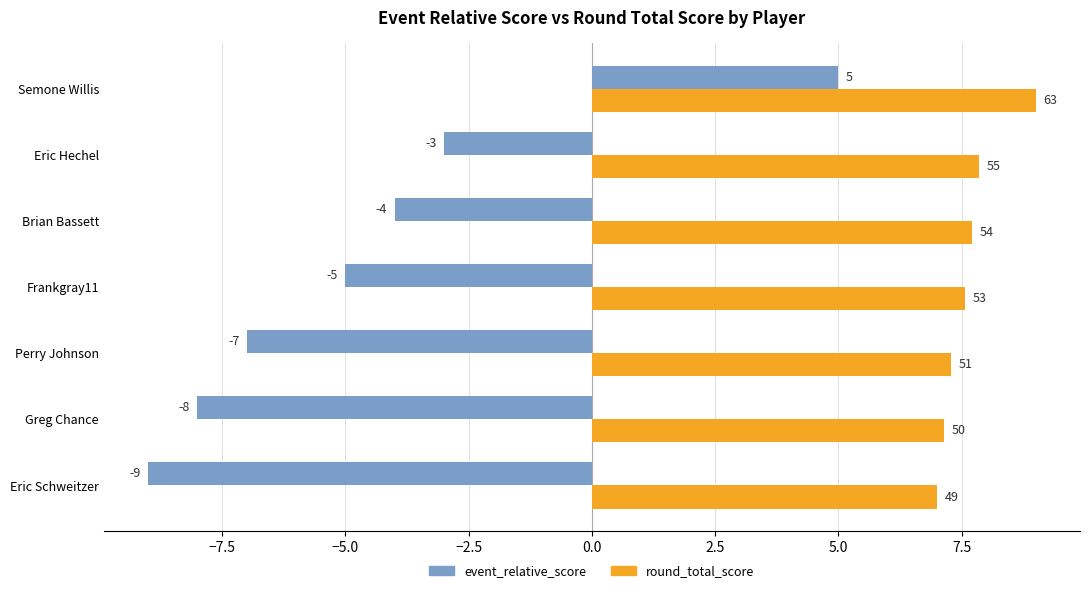

At which label is event_relative_score closest to -2?

Eric Hechel